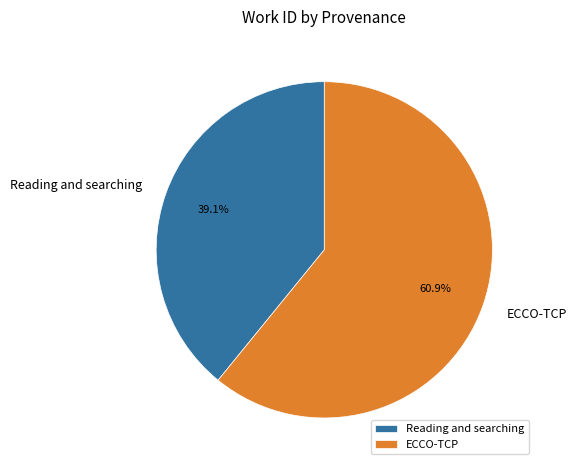

Is Reading and searching the majority of the pie?

No